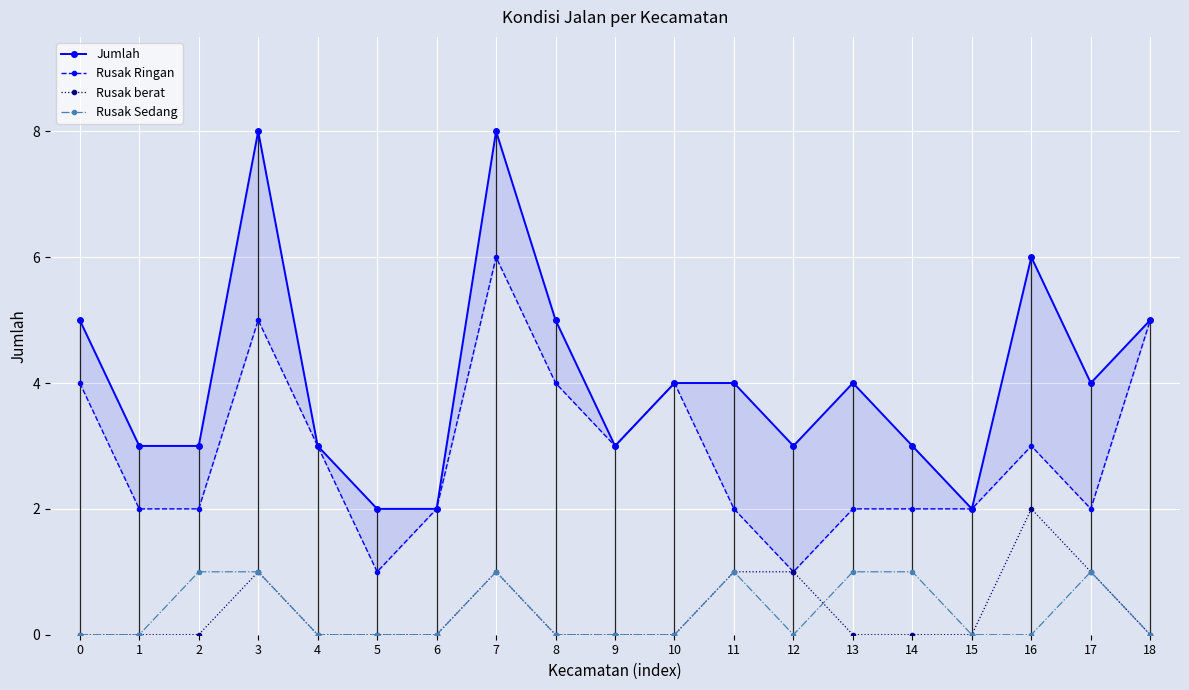

What is the value of the Jumlah point at the 9th from the left?

5